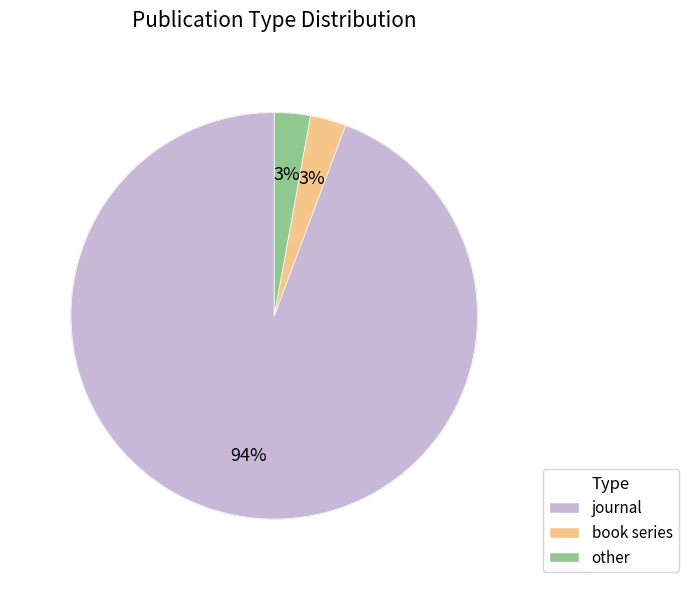

Is there a majority slice in this chart?

Yes